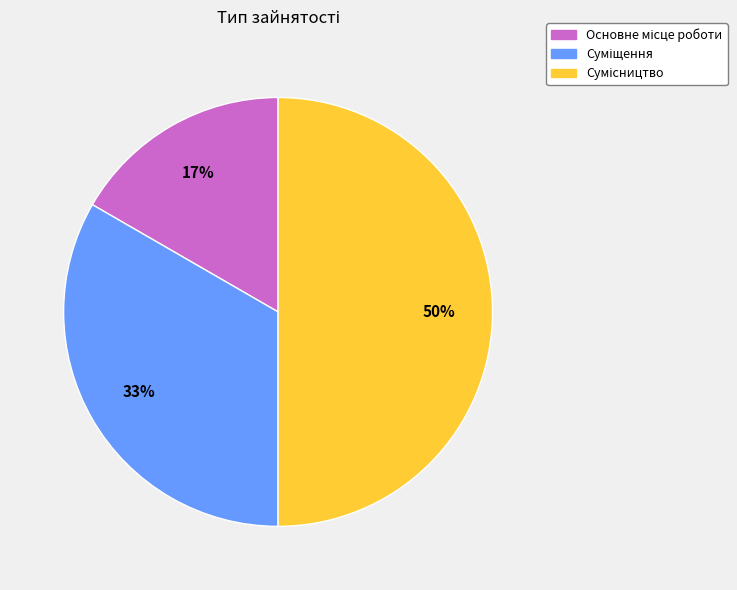

To the nearest percent, what is the average slice percentage?

33%